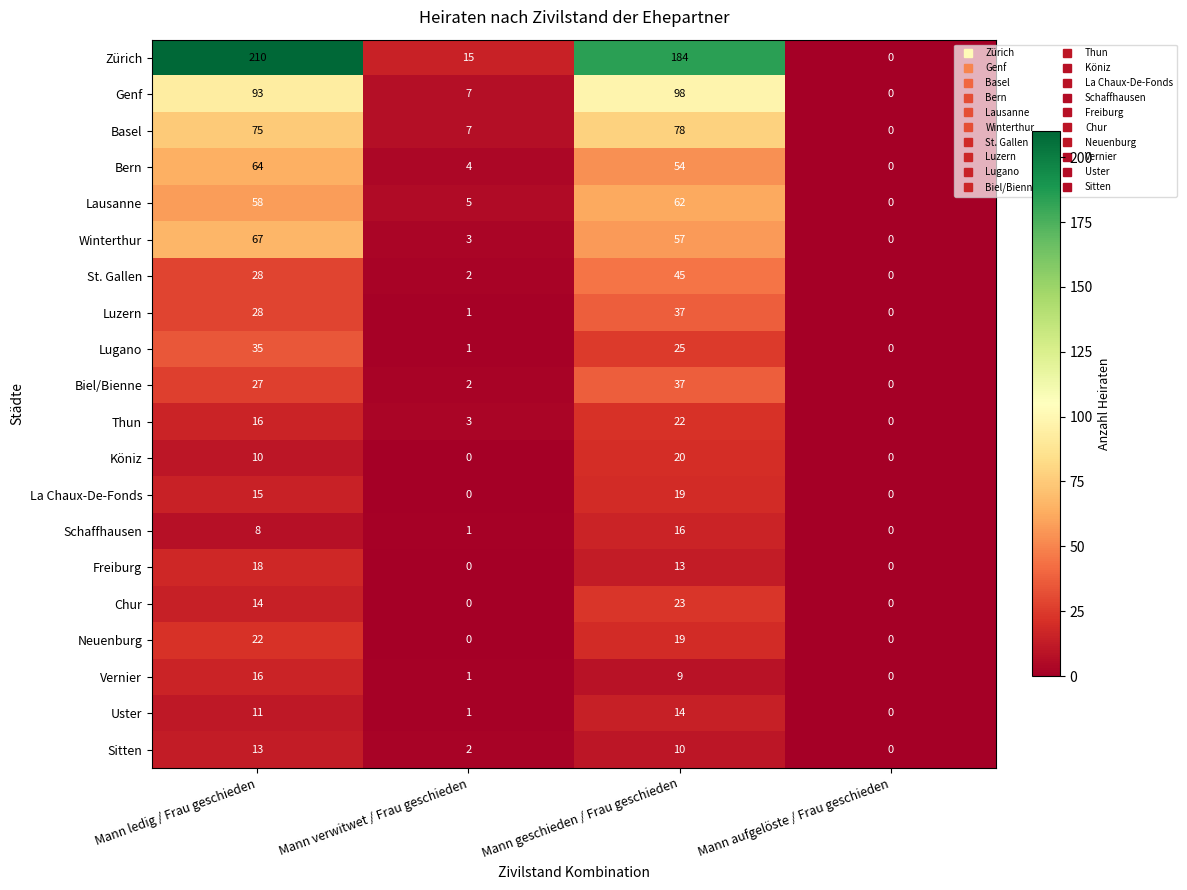

The value of Basel at Mann aufgelöste / Frau geschieden is -34. True or false?

False